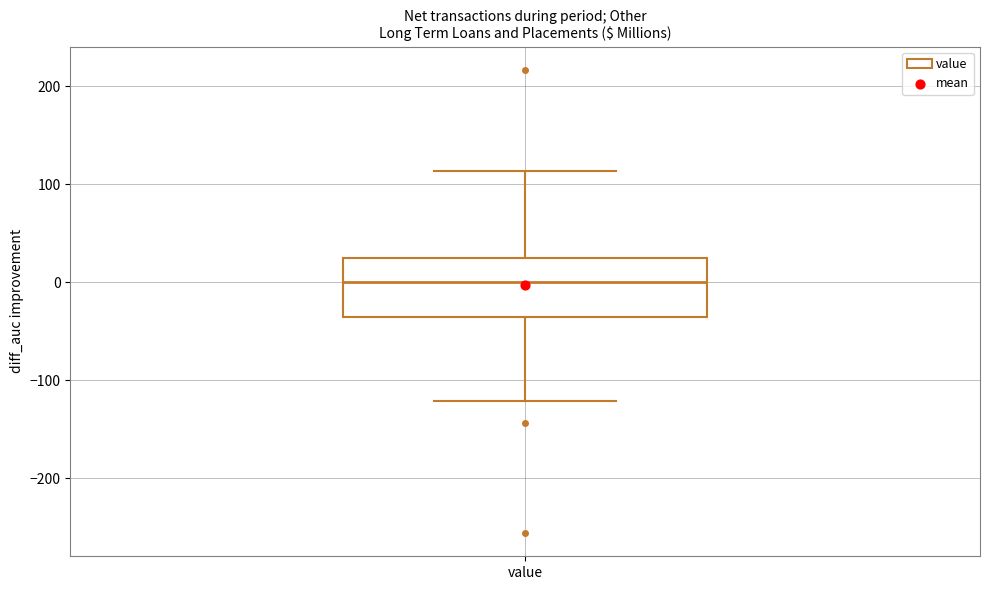

Where is the upper edge of the box for value on the y-axis? The values are not printed on the chart, so give them approximately, as read against the axis.

20